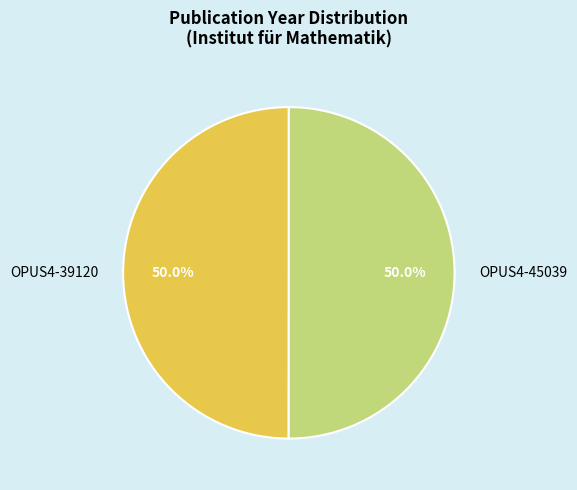

Is it true that OPUS4-45039 is 57% of the pie?

False